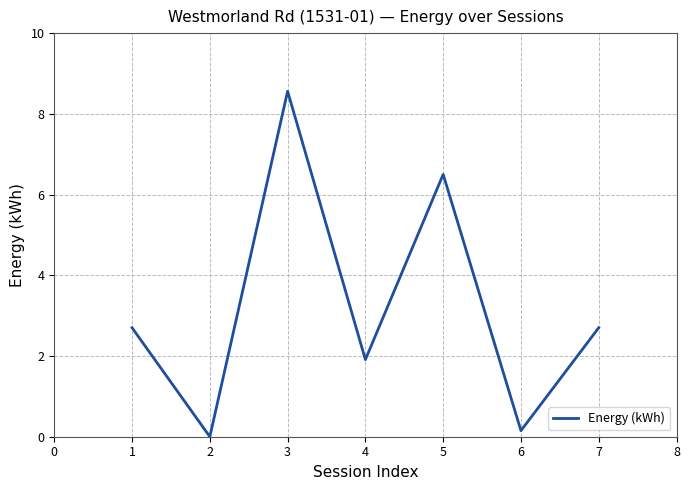

Where is the first local minimum?

2